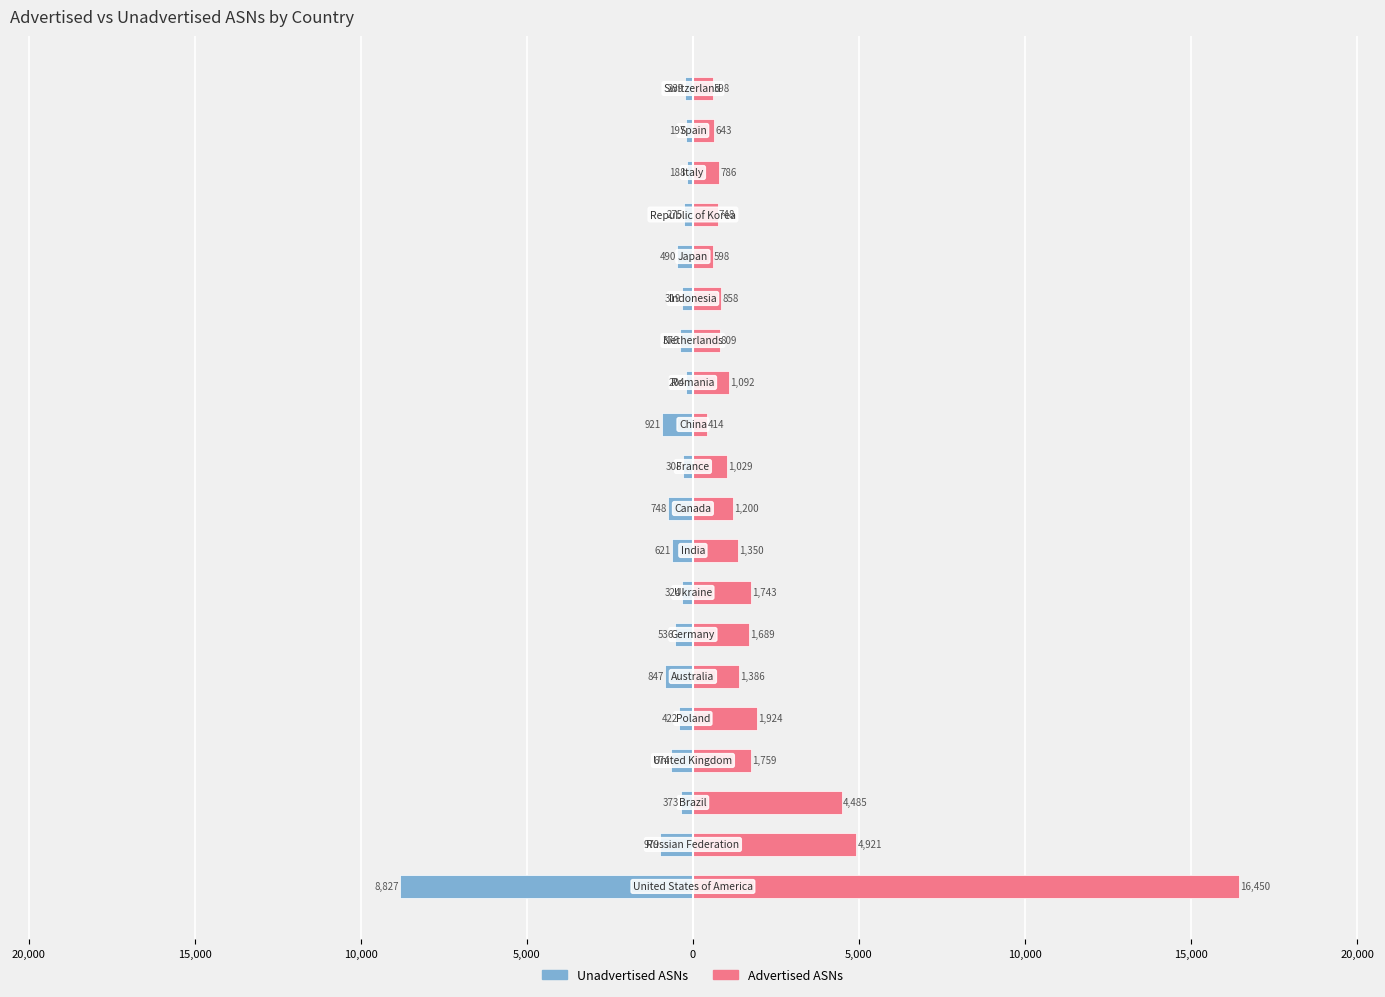

How many groups of bars are there?

20